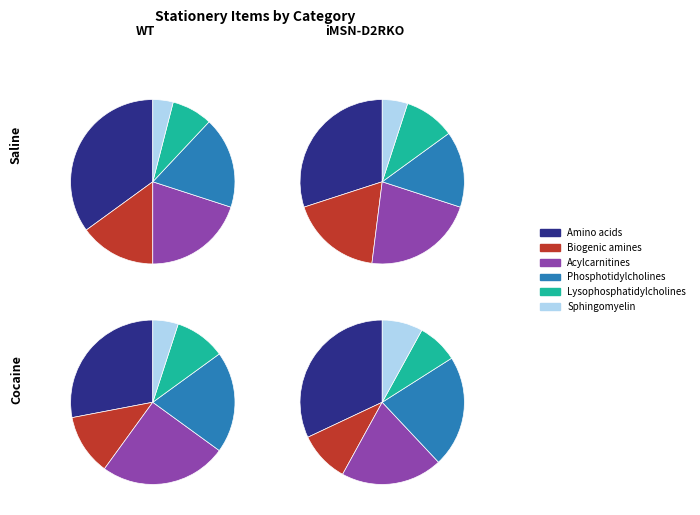

What is the spread (max minus min) of values at 2?

23